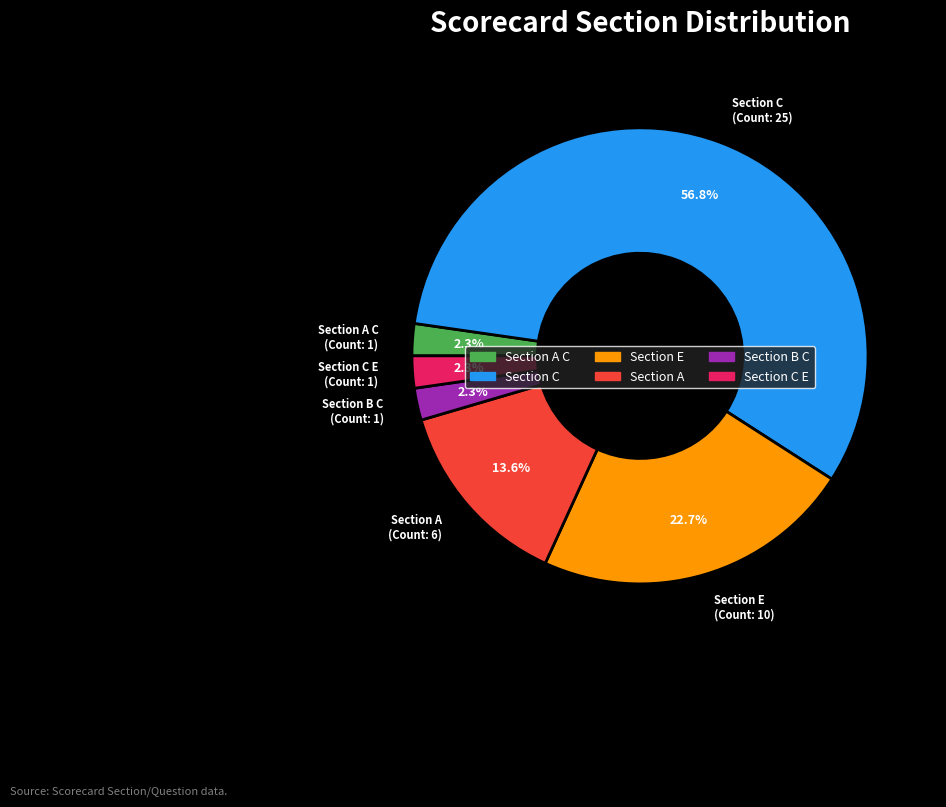

Does any single category account for the majority?

Yes